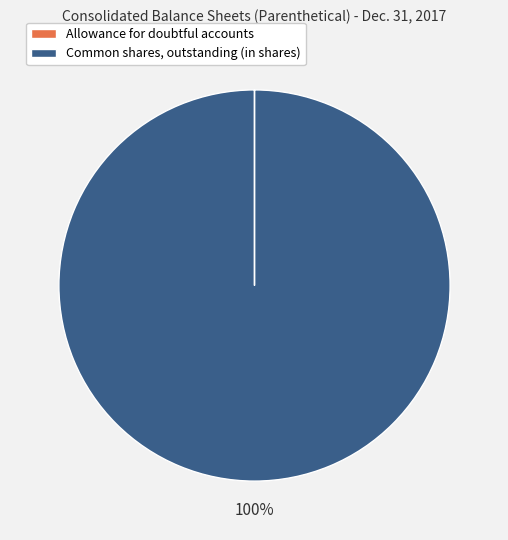

To the nearest percent, what portion does Common shares, outstanding (in shares) represent?

100%